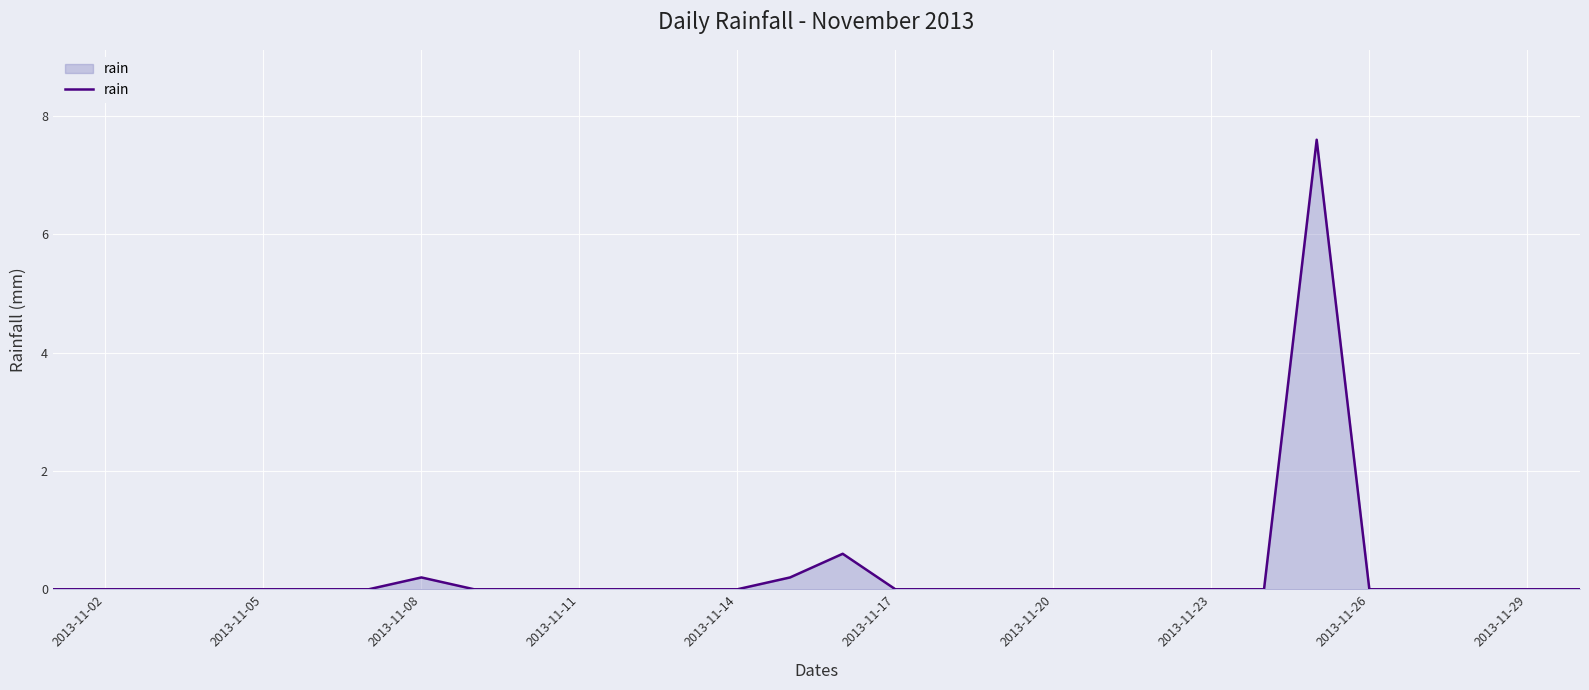

What is the maximum value shown in the chart?

7.6